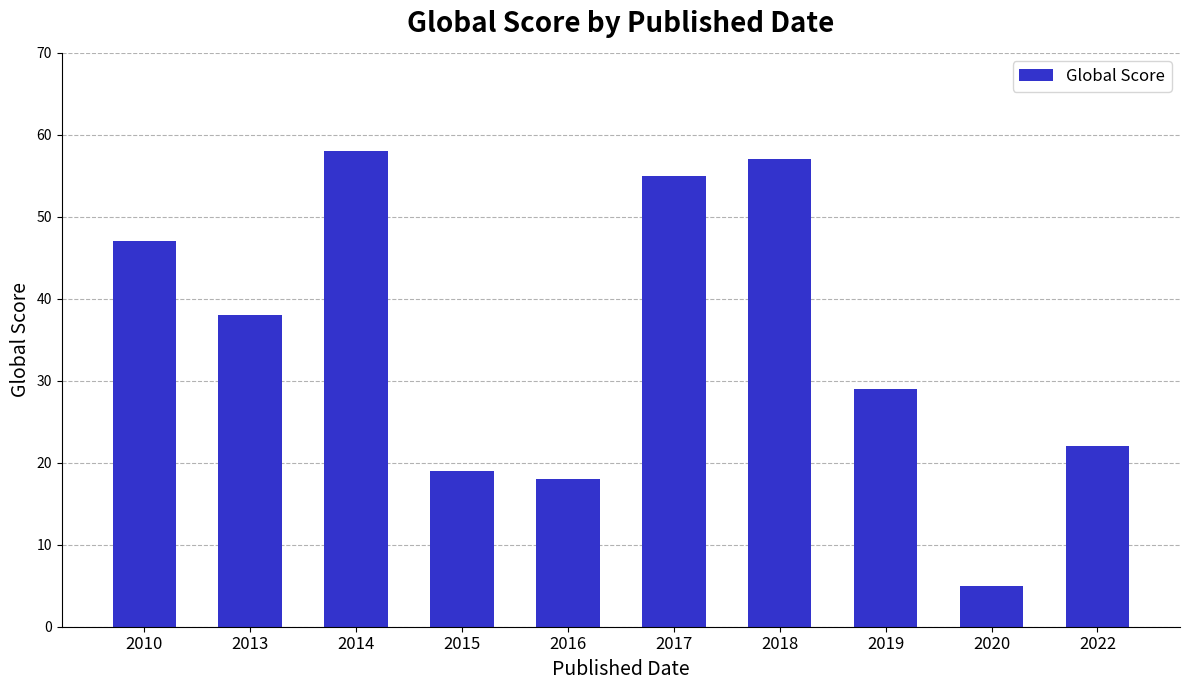

Which category has the lowest value across all series?

2020